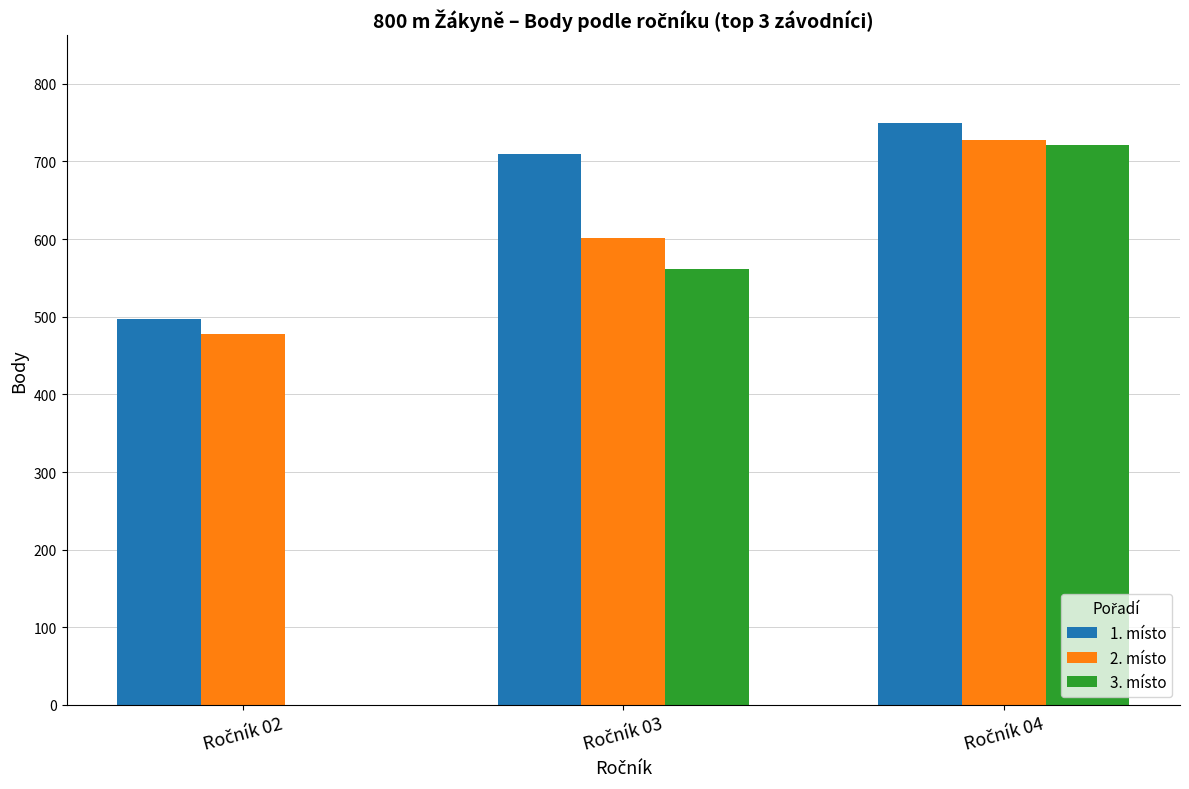

What is the greatest value displayed?

750